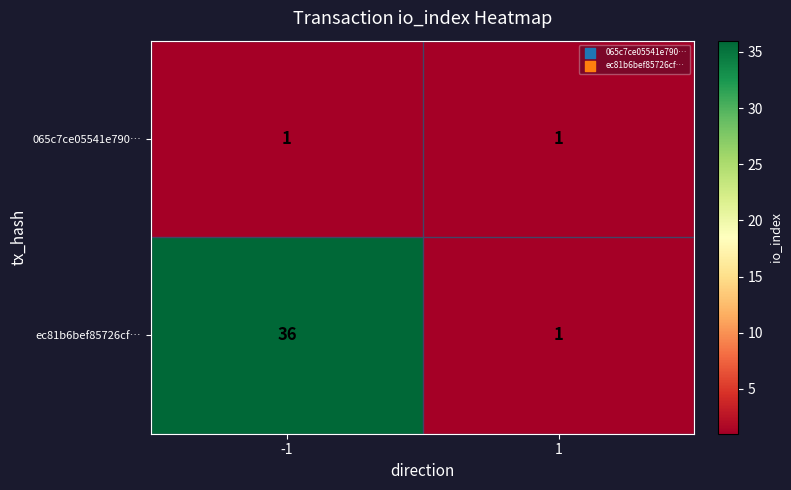

Rank the series by their maximum value, from lowest to highest.

065c7ce05541e790…, ec81b6bef85726cf…